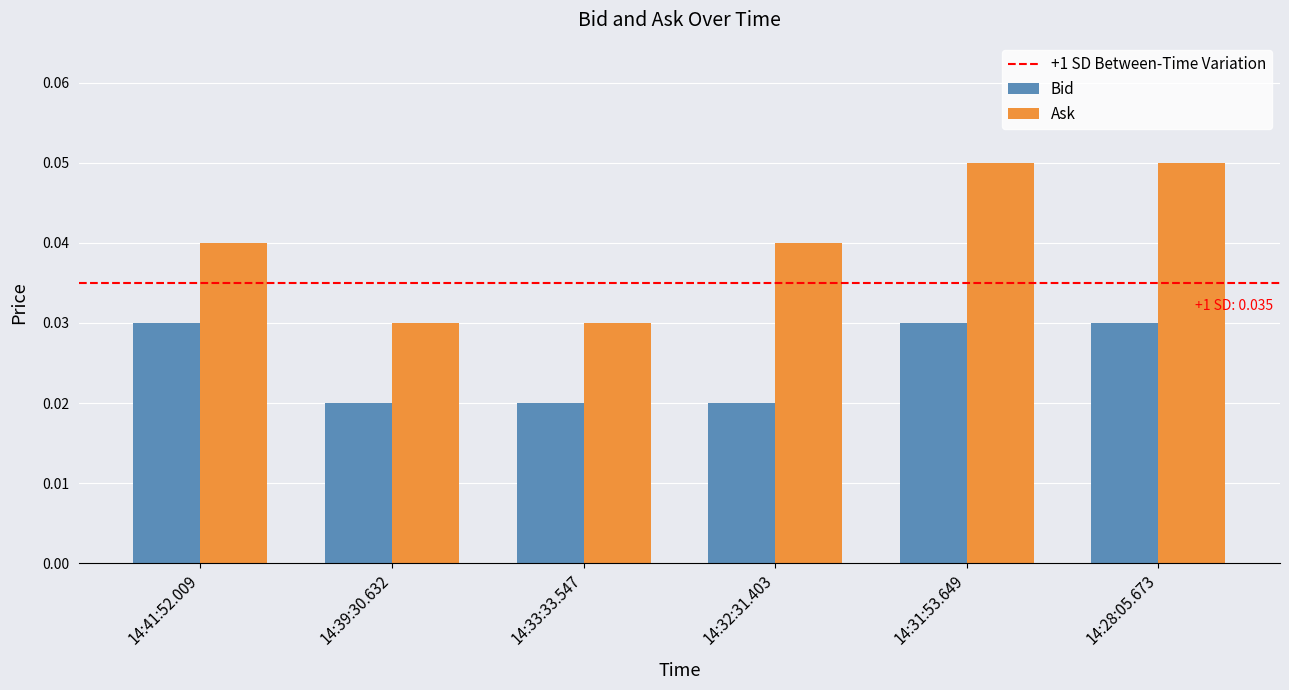

How many bars are there in total?

12